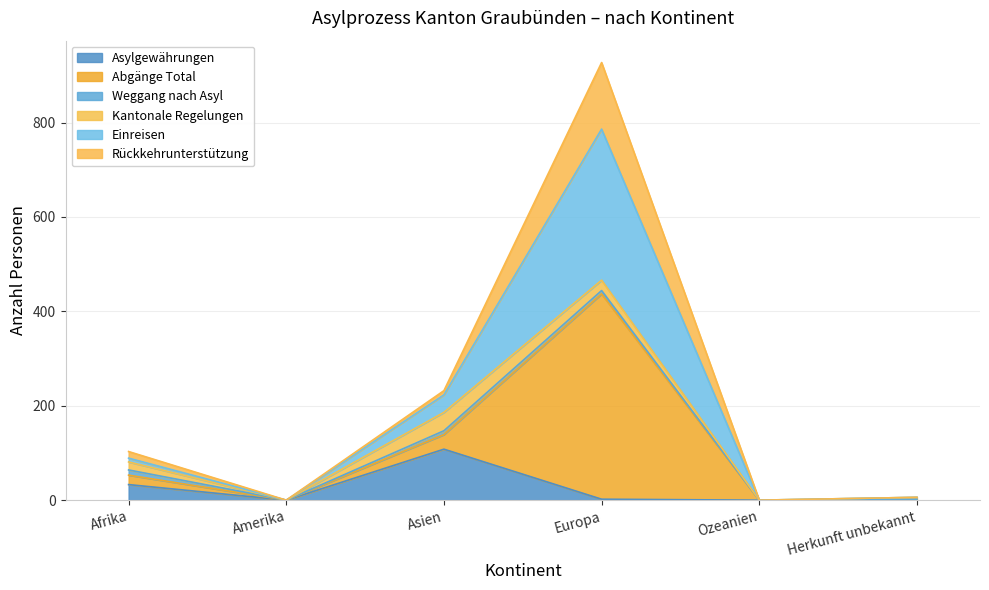

At which label is Asylgewährungen closest to 54?

Afrika